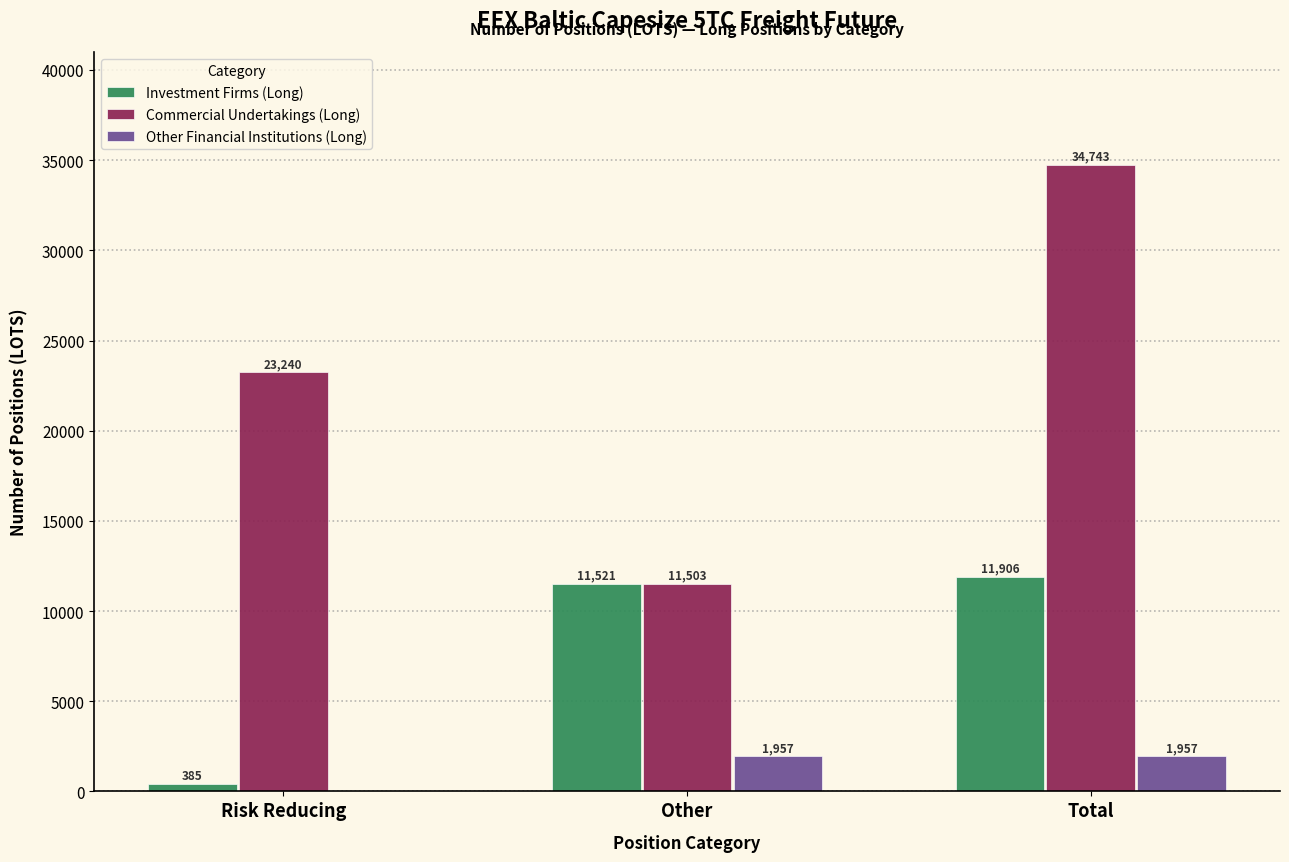

At which label is Commercial Undertakings (Long) closest to 23122?

Risk Reducing